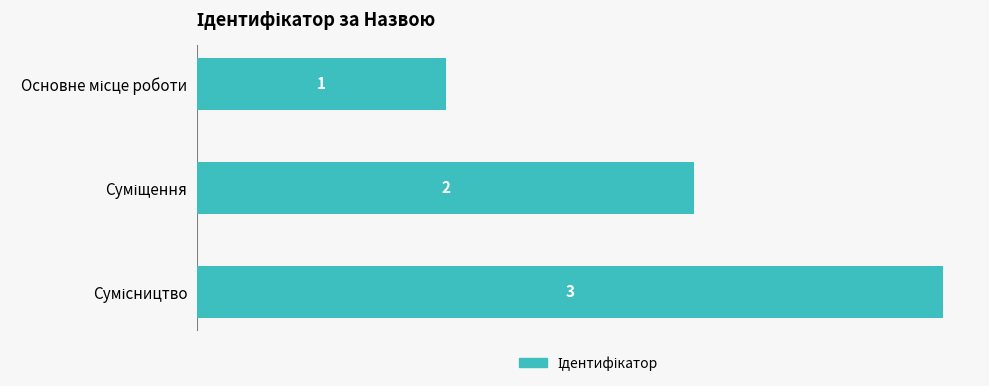

What is the value of the 2nd bar from the top?

2